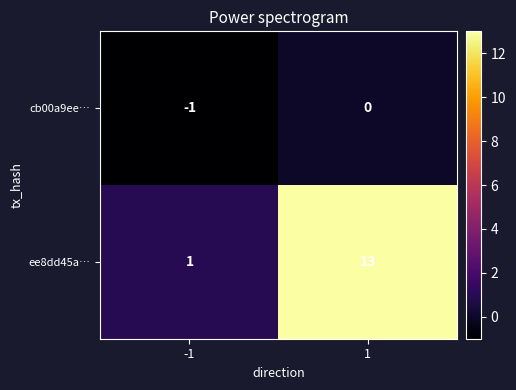

What is the sum of all ee8dd45a… values?

14